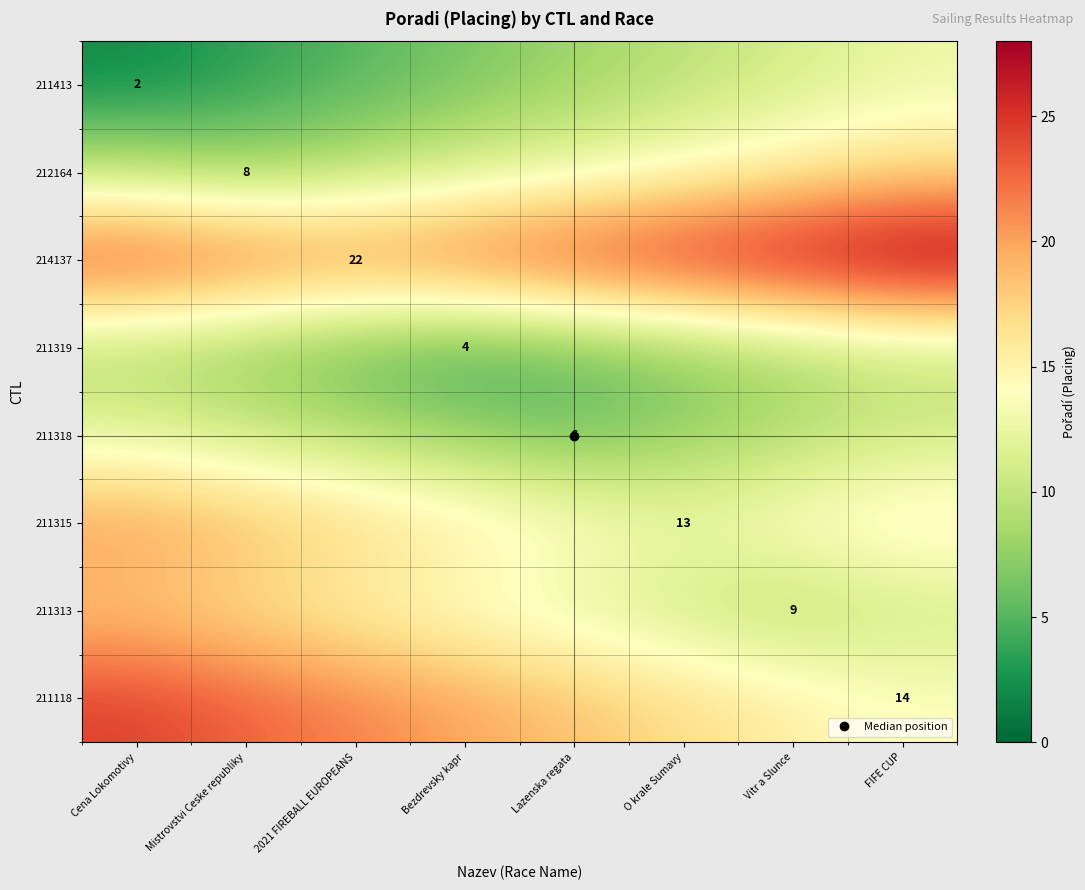

Where does the 211318 series first go above 9?

Cena Lokomotivy